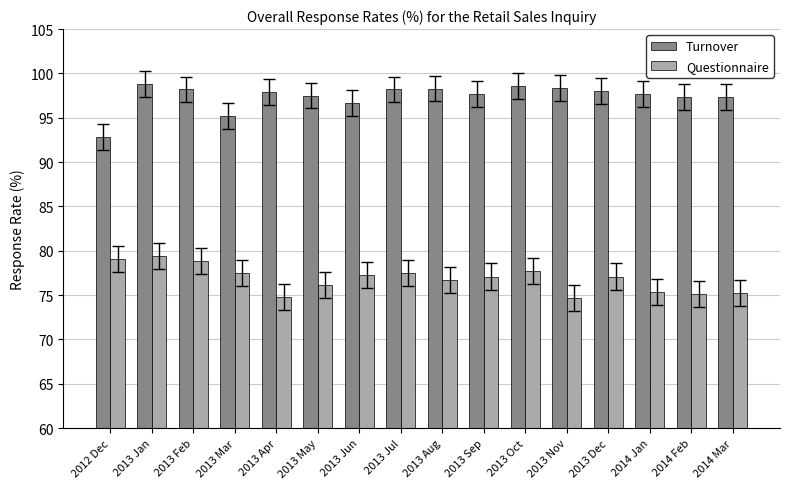

What is the difference between the Questionnaire values at 2013 Nov and 2013 Mar?

2.8